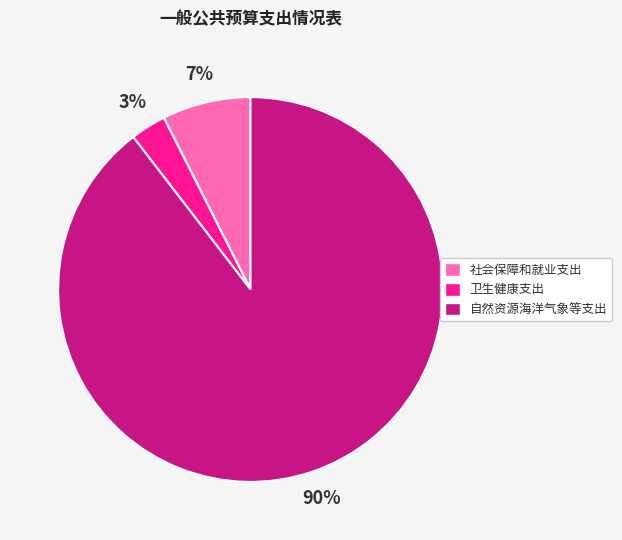

To the nearest percent, what is the average slice percentage?

33%